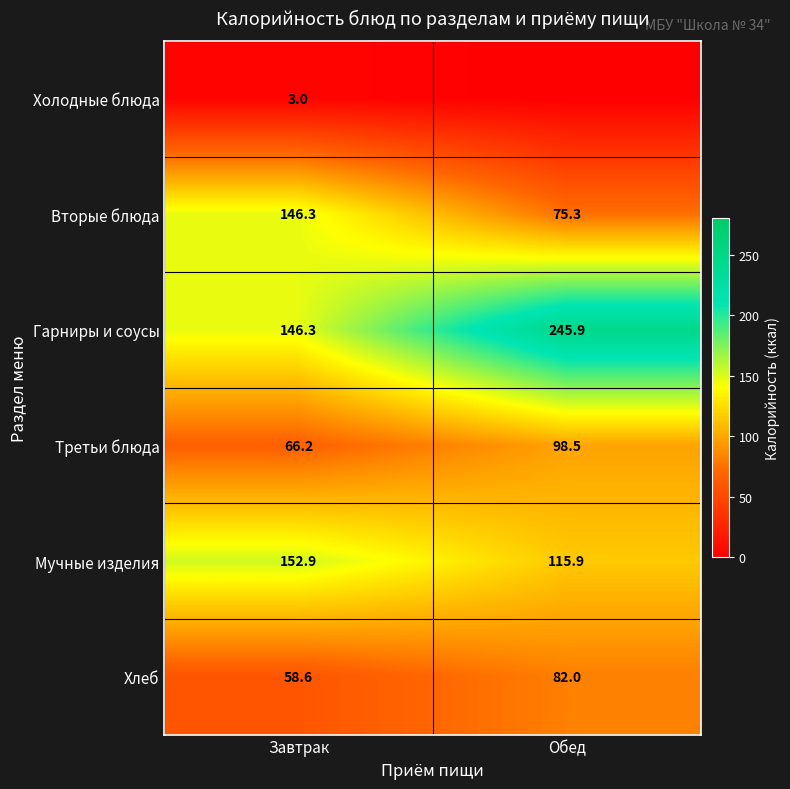

The value of Гарниры и соусы at Завтрак is 146.3. True or false?

True